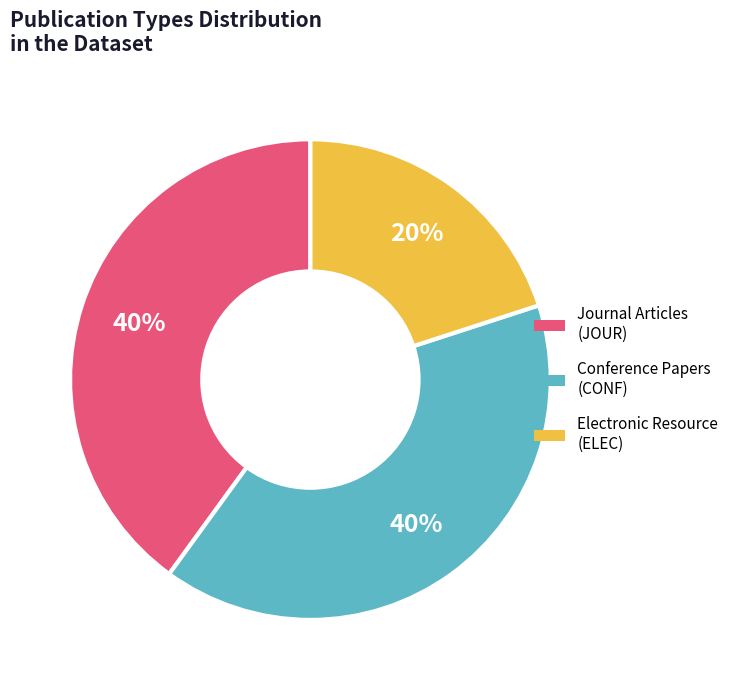

Is there a majority slice in this chart?

No